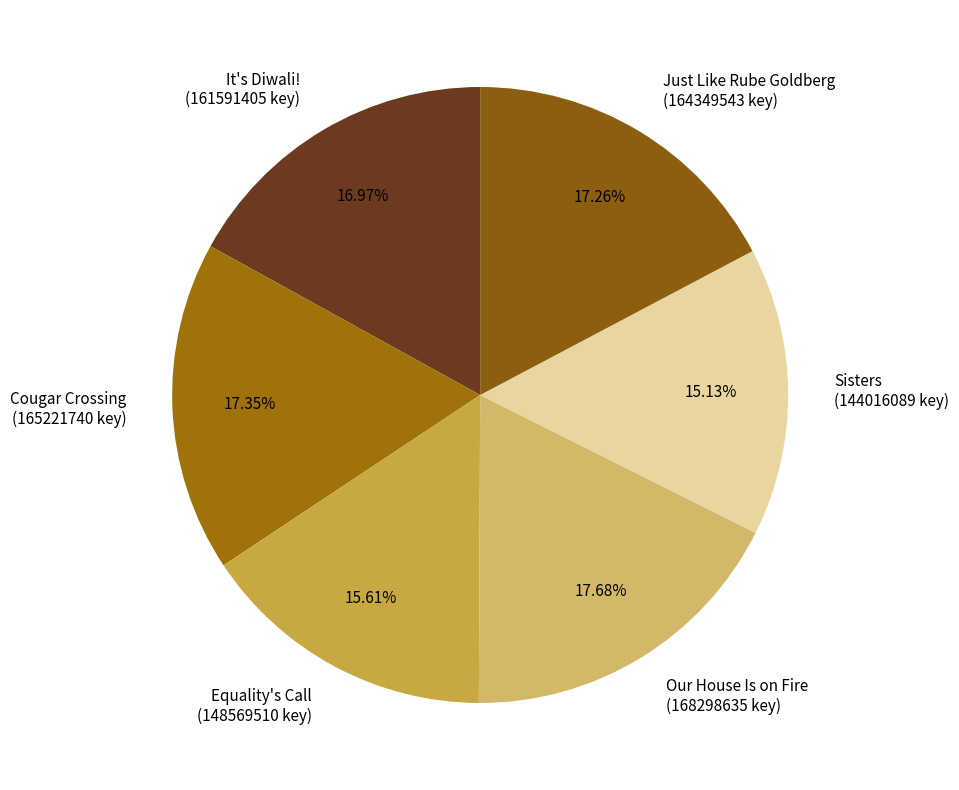

Approximately how many times larger is the value at It's Diwali! compared to Cougar Crossing?

1.0